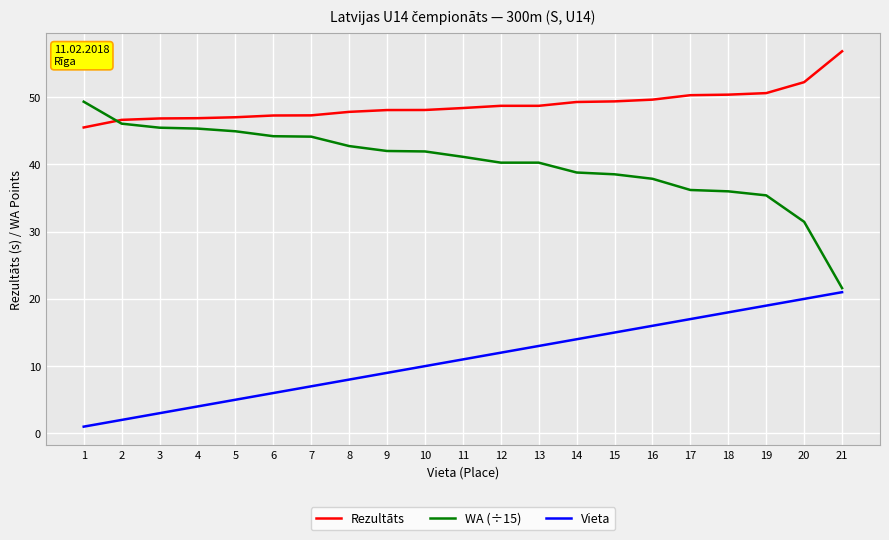

Does the chart have visible grid lines?

Yes